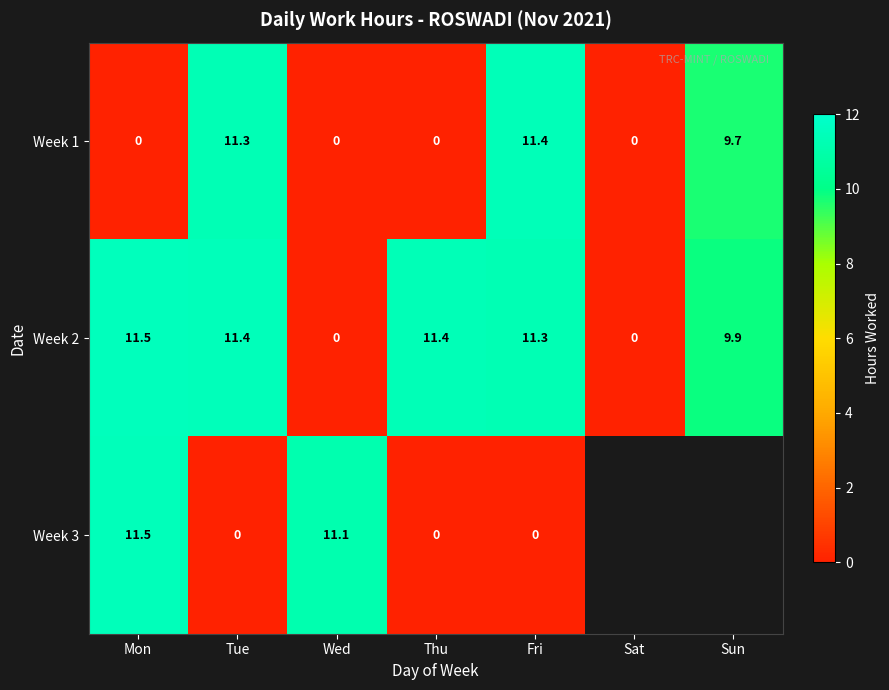

Which series changed the most between Mon and Tue?

Week 3